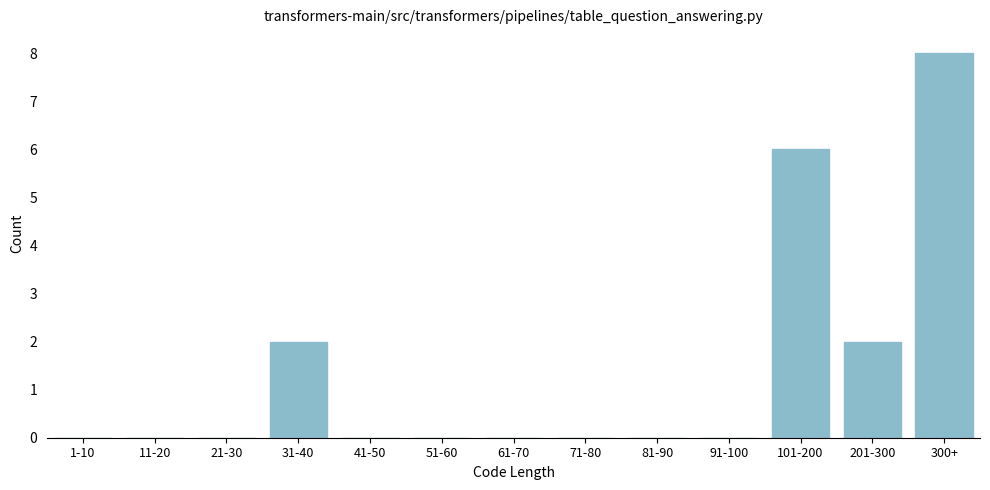

Reading left to right, list all the values displayed in this chart.

1-10=0	11-20=0	21-30=0	31-40=2	41-50=0	51-60=0	61-70=0	71-80=0	81-90=0	91-100=0	101-200=6	201-300=2	300+=8